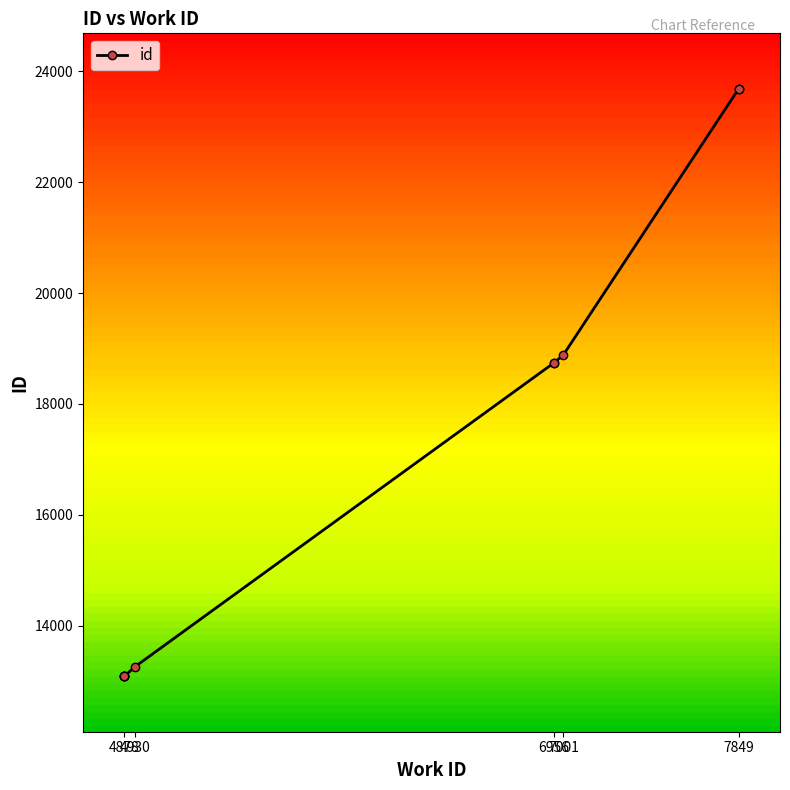

The chart shows a value of 23687 at 7849. True or false?

True